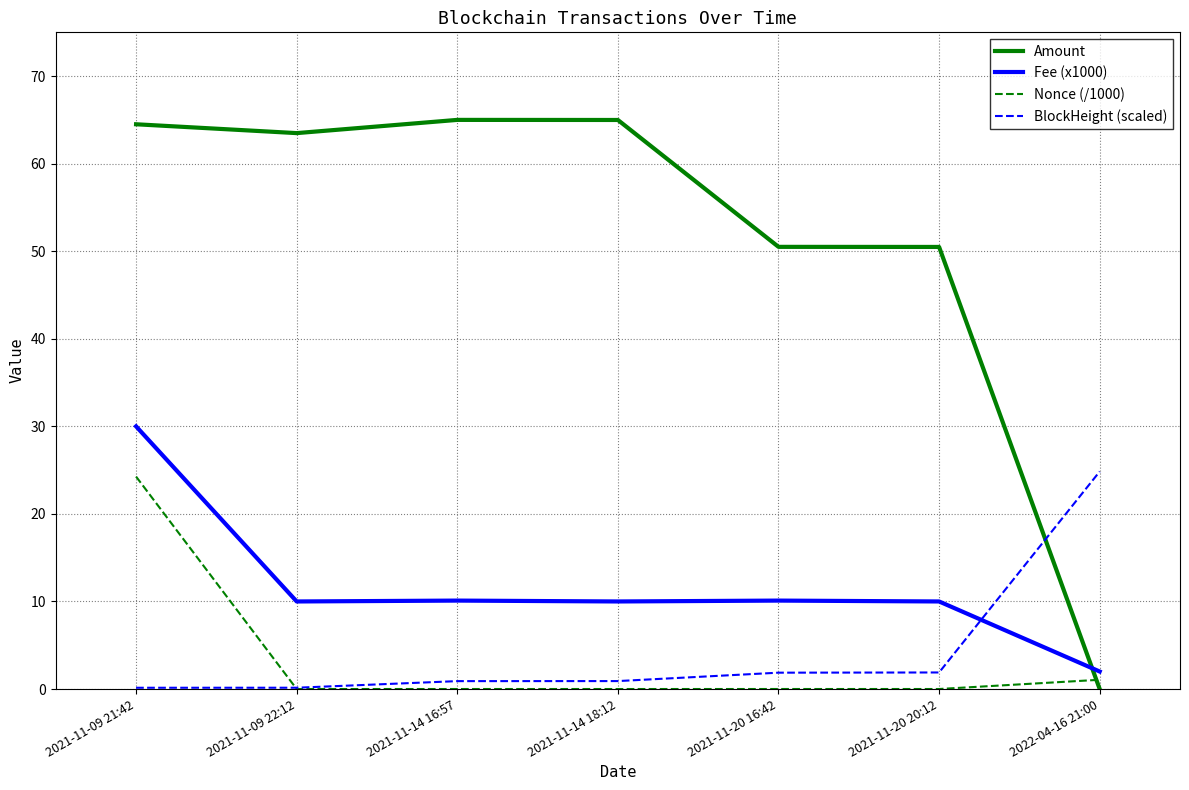

Which series has the widest spread of values?

Amount